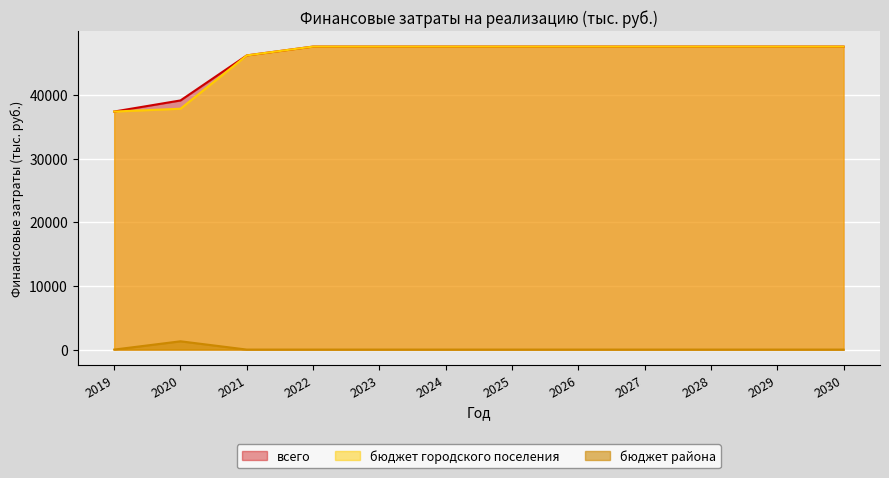

How many lines are shown in the chart?

3